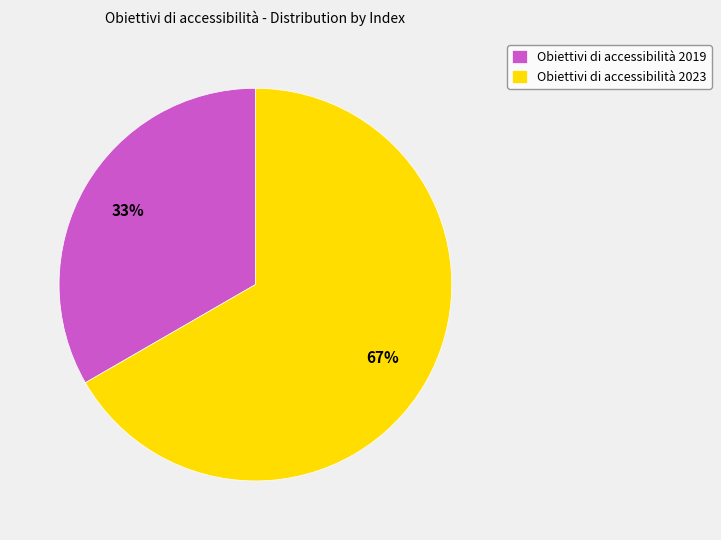

Between Obiettivi di accessibilità 2023 and Obiettivi di accessibilità 2019, which is larger?

Obiettivi di accessibilità 2023